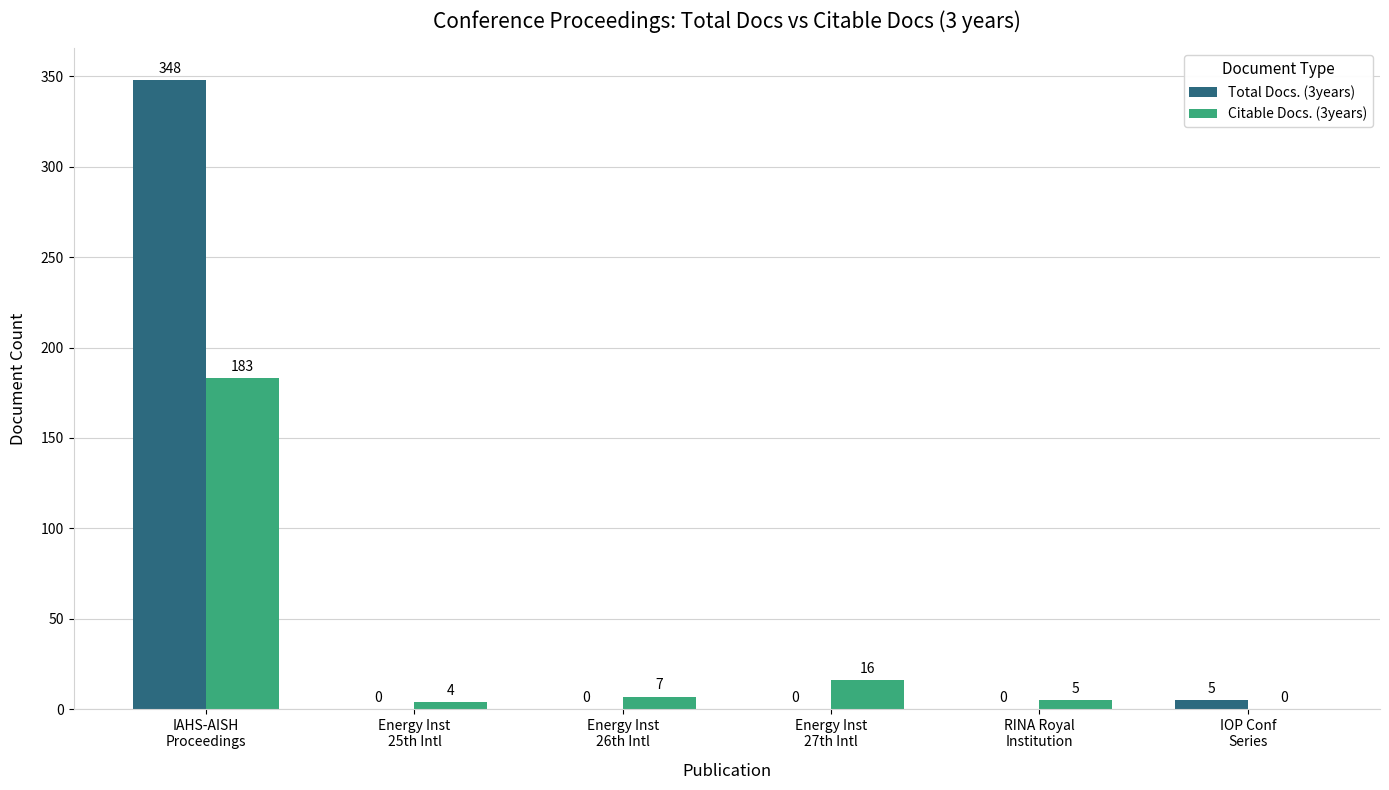

Which series has the widest spread of values?

Total Docs. (3years)